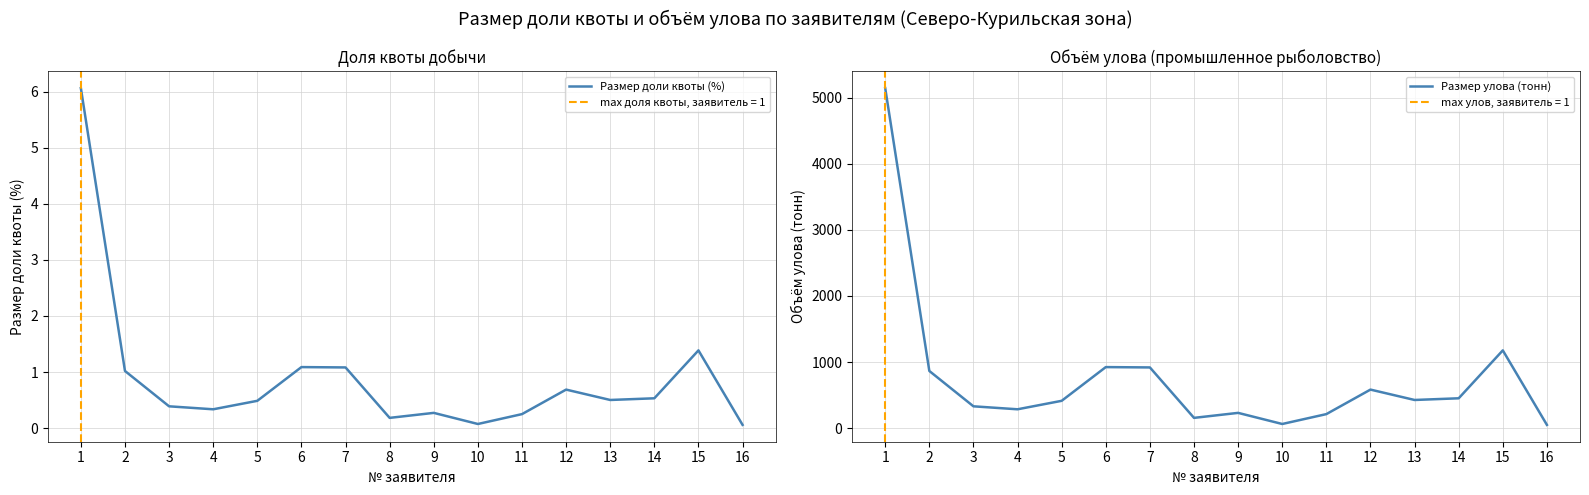

The value of Размер доли квоты (%) at 1 is 6.1. True or false?

True